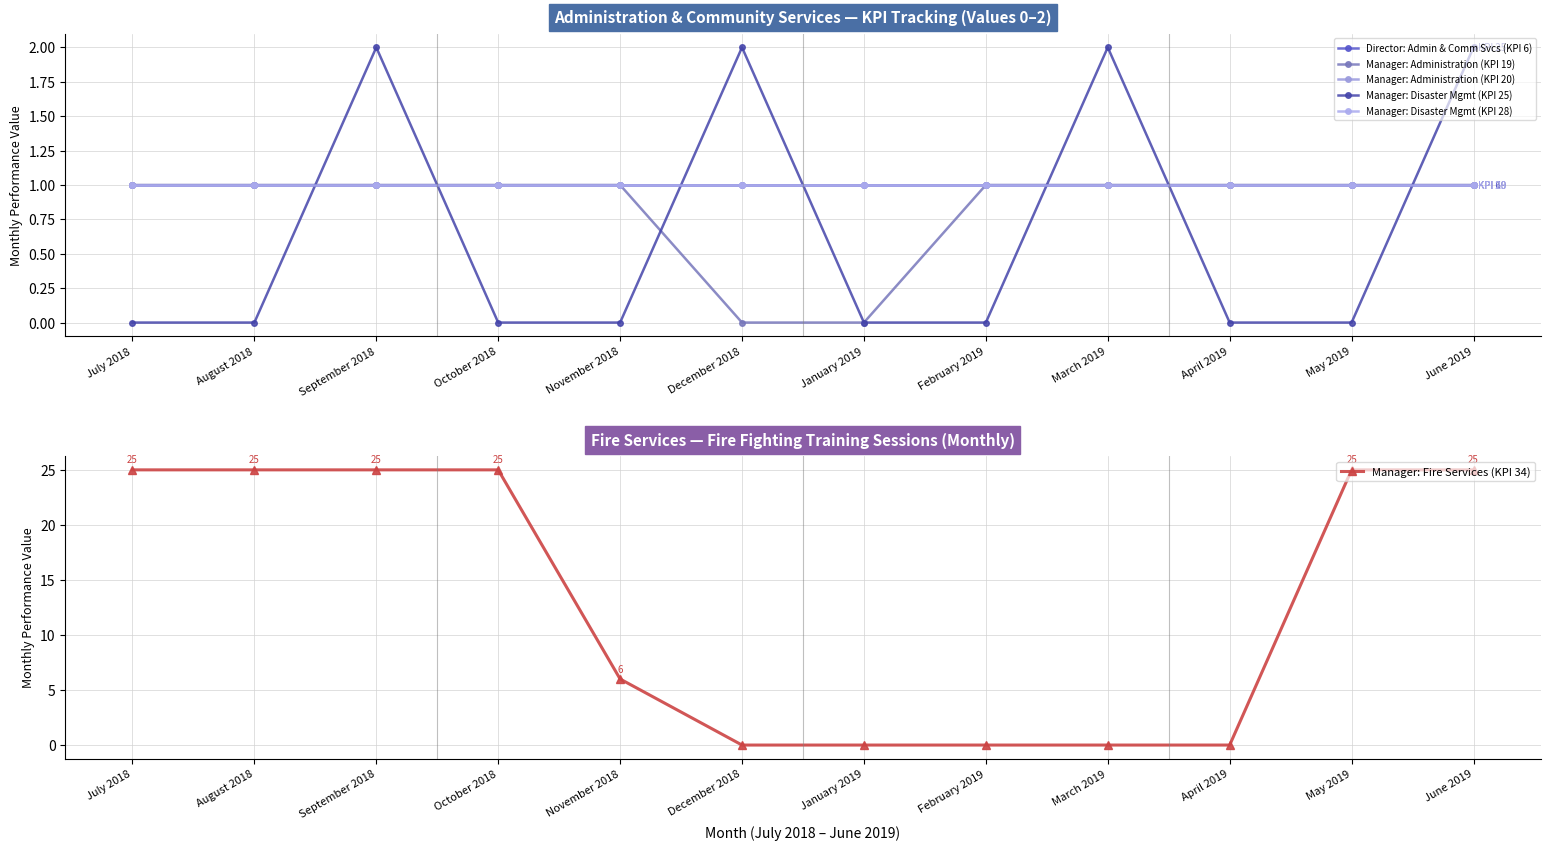

List the series in order of their peak value, highest first.

Manager: Fire Services (KPI 34), Manager: Disaster Mgmt (KPI 25), Director: Admin & Comm Svcs (KPI 6), Manager: Administration (KPI 19), Manager: Administration (KPI 20), Manager: Disaster Mgmt (KPI 28)